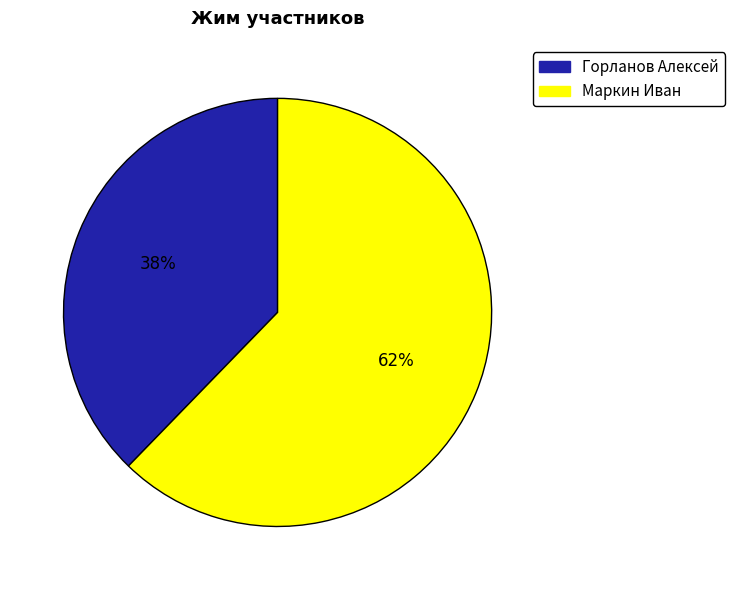

What is the largest slice in the pie chart?

Маркин Иван